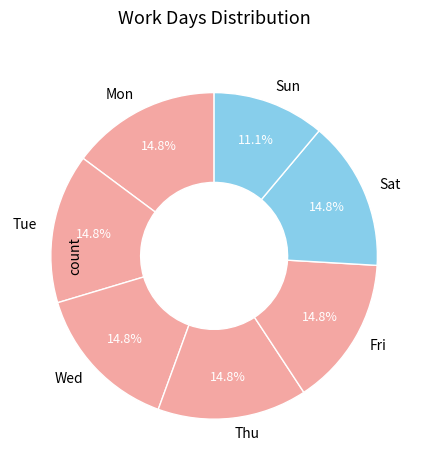

Do Wed and Thu together represent more than half of the pie?

No